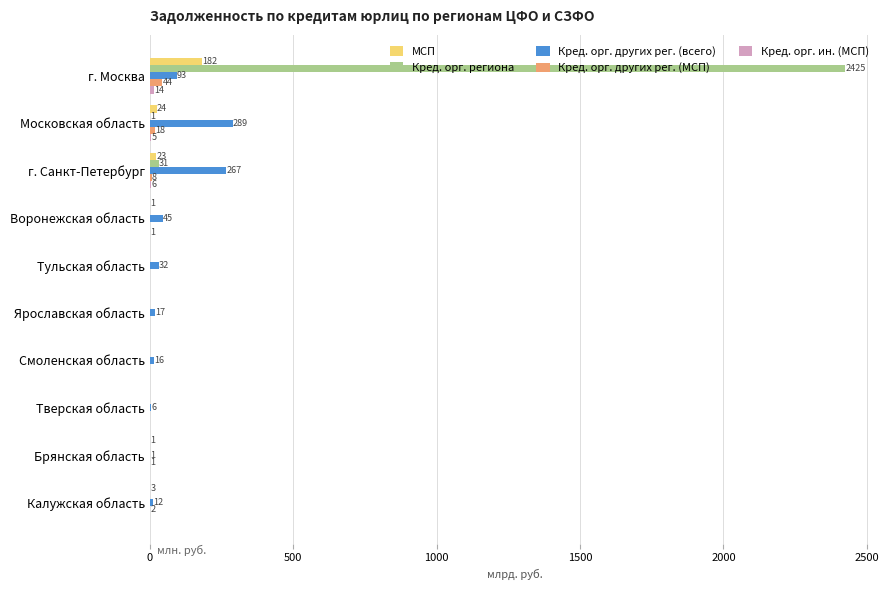

What is the lowest value of the Кред. орг. других рег. (всего) series?

1.2